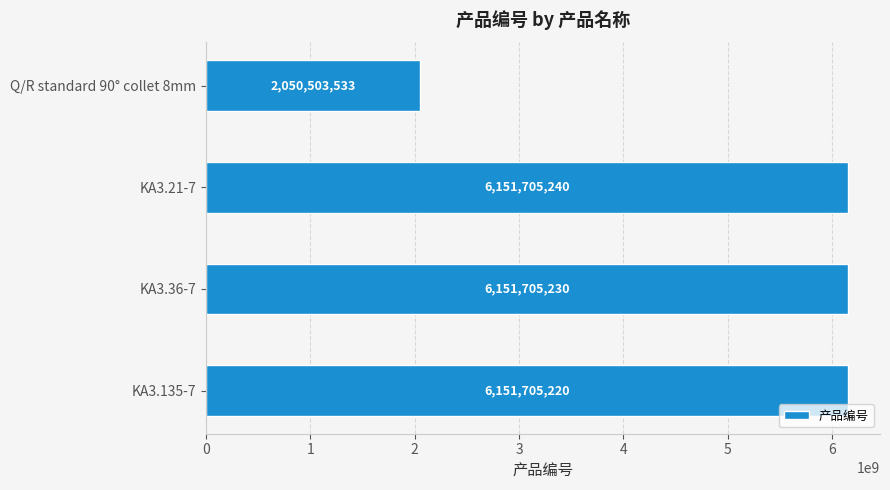

What is the difference between the maximum and minimum values?

4101201707